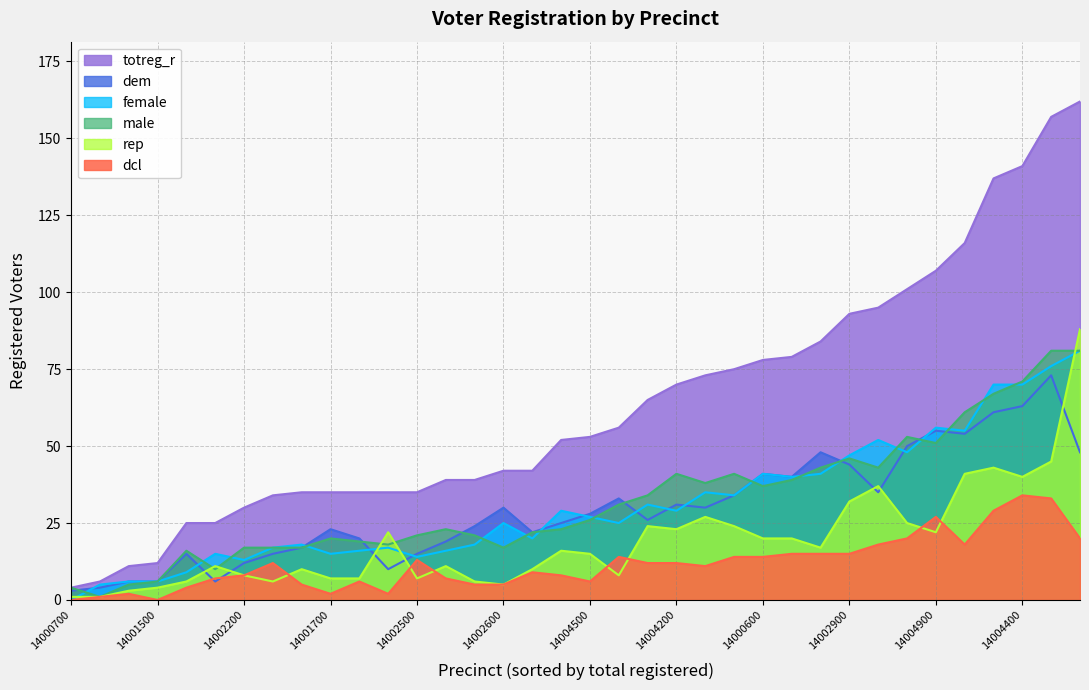

The value of rep at 14004400 is 40. True or false?

True